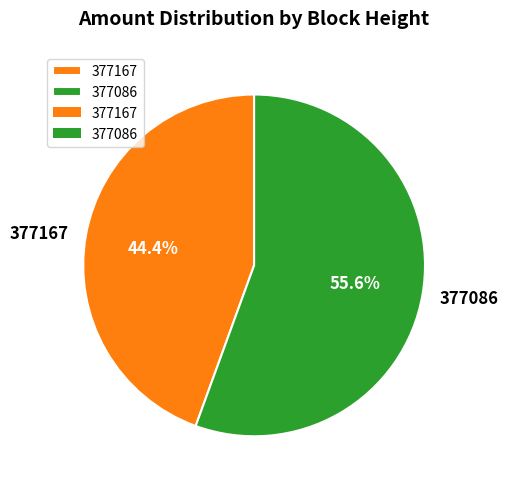

Which category has the smallest portion of the pie?

377167